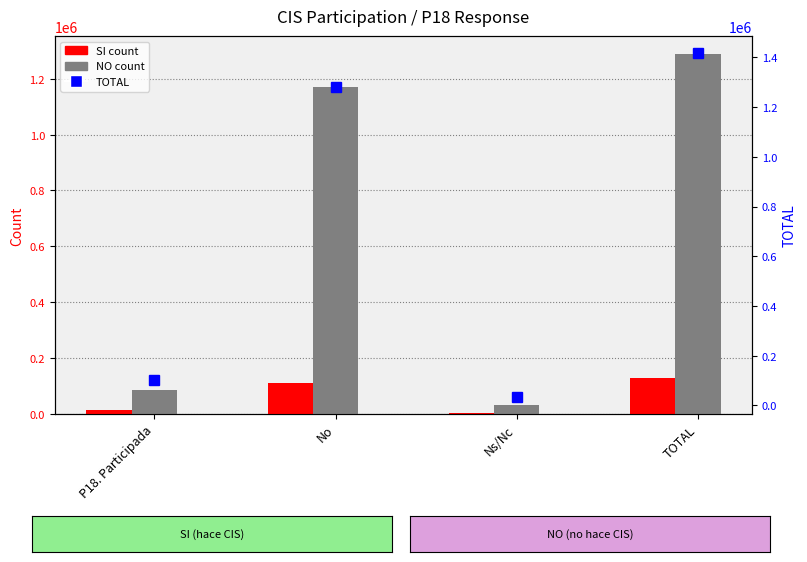

What is the label of the 4th bar from the left?

TOTAL